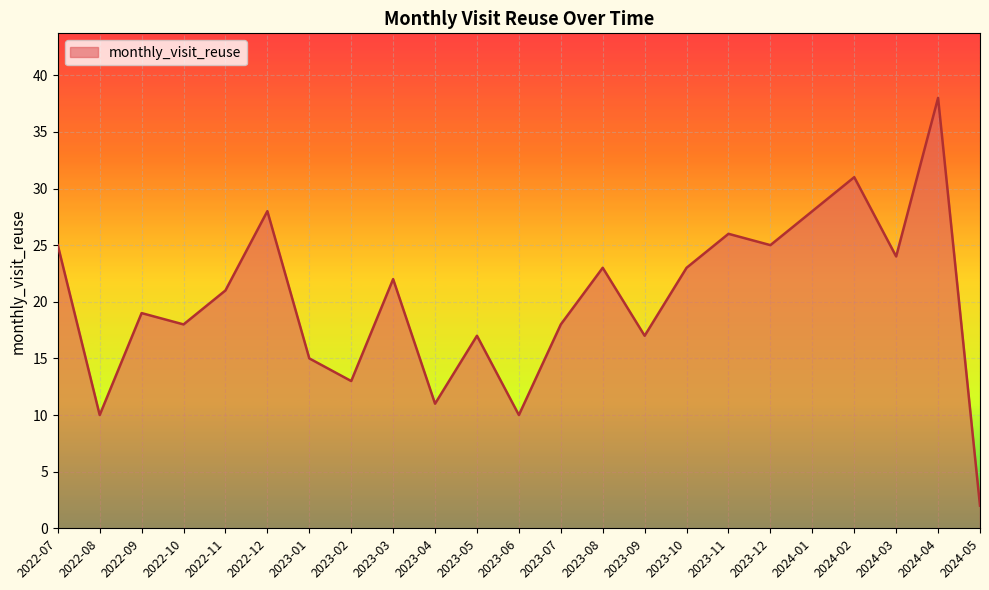

Is it true that the value at 2022-10 is 18?

True